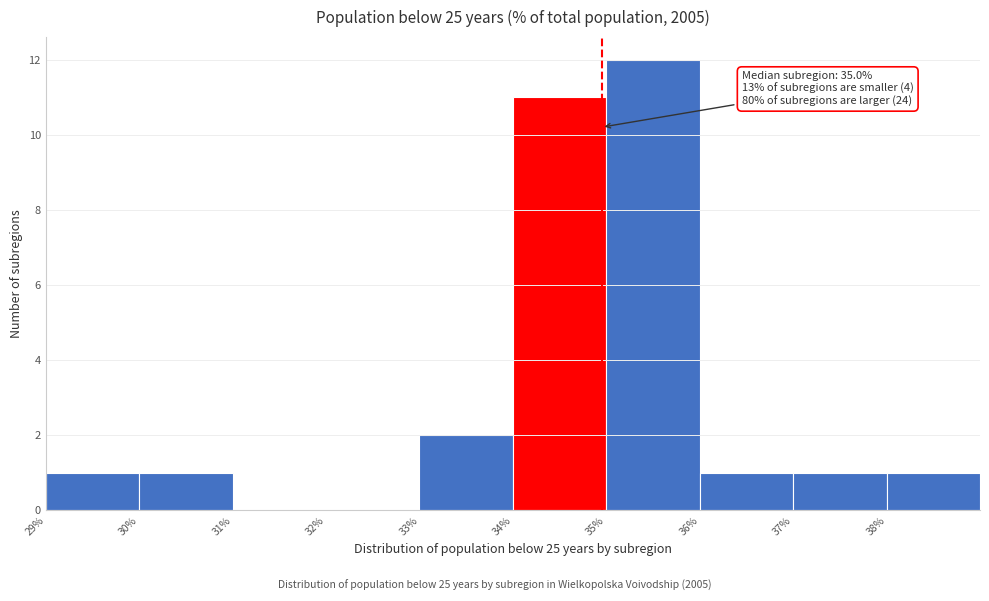

Which range on the x-axis has the tallest bar?

35 to 36